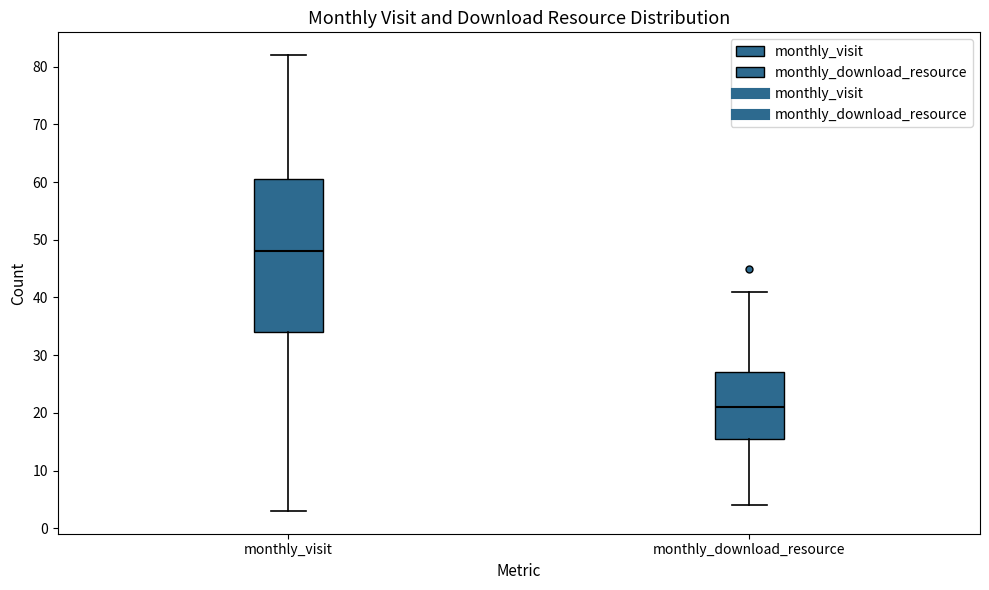

Reading left to right, transcribe this box plot: for each box, give where its median line is, the range the box spans, and where its two whiskers end, as read against the y-axis. The values are not printed on the chart, so give them approximately, as read against the axis.

monthly_visit: median 48, box 34 to 61, whiskers 3 to 82
monthly_download_resource: median 21, box 16 to 27, whiskers 4 to 41